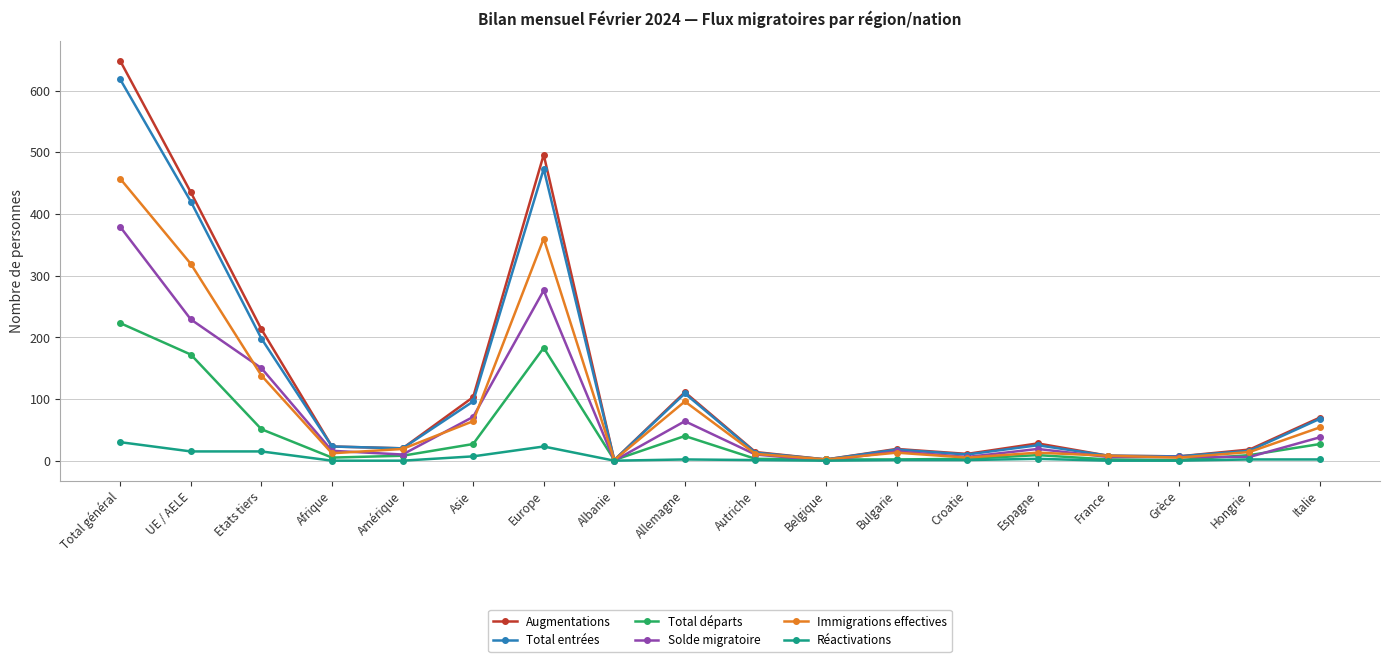

True or false: Immigrations effectives has more than 0 points higher than both neighbors.

True